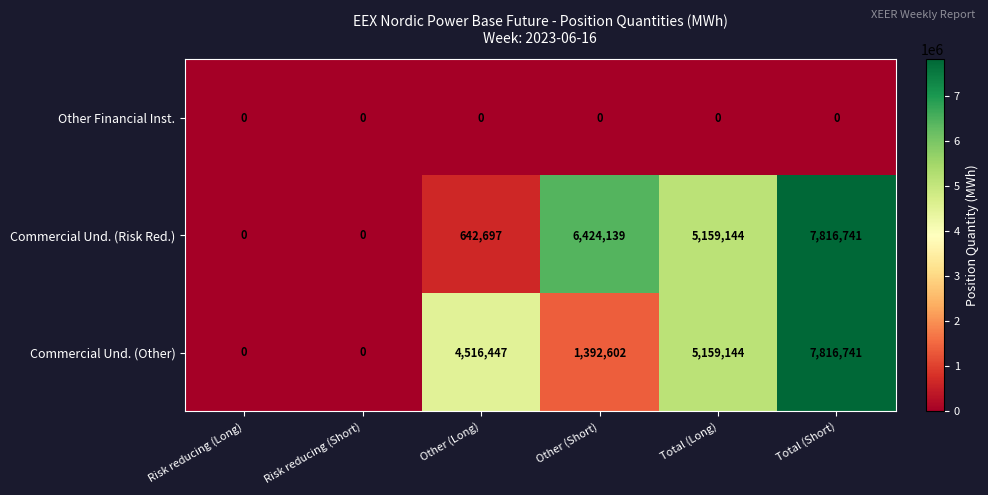

At which label does Commercial Und. (Risk Red.) first exceed 5159144?

Other (Short)